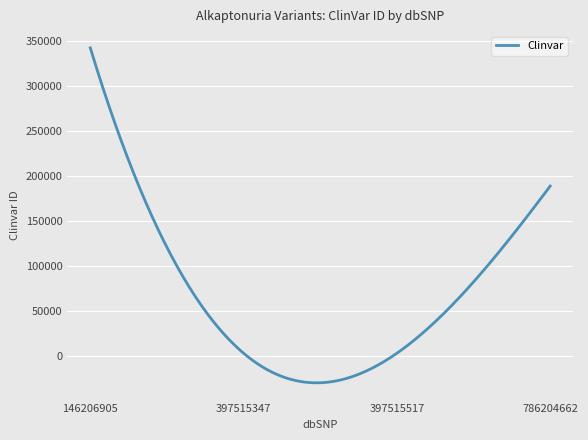

Count the number of categories in the chart.

300